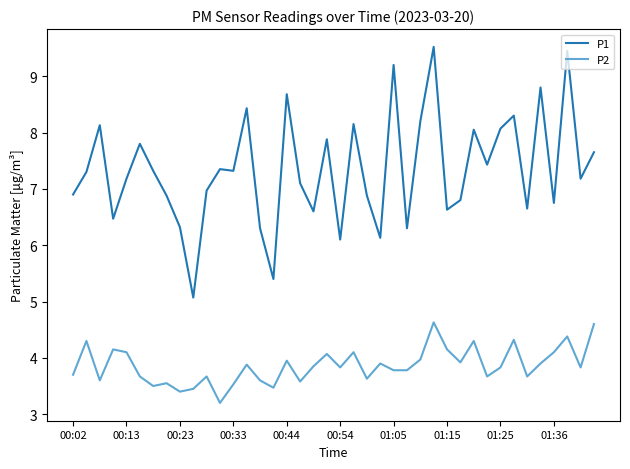

What is the difference between the maximum and minimum values in the P2 series?

1.4